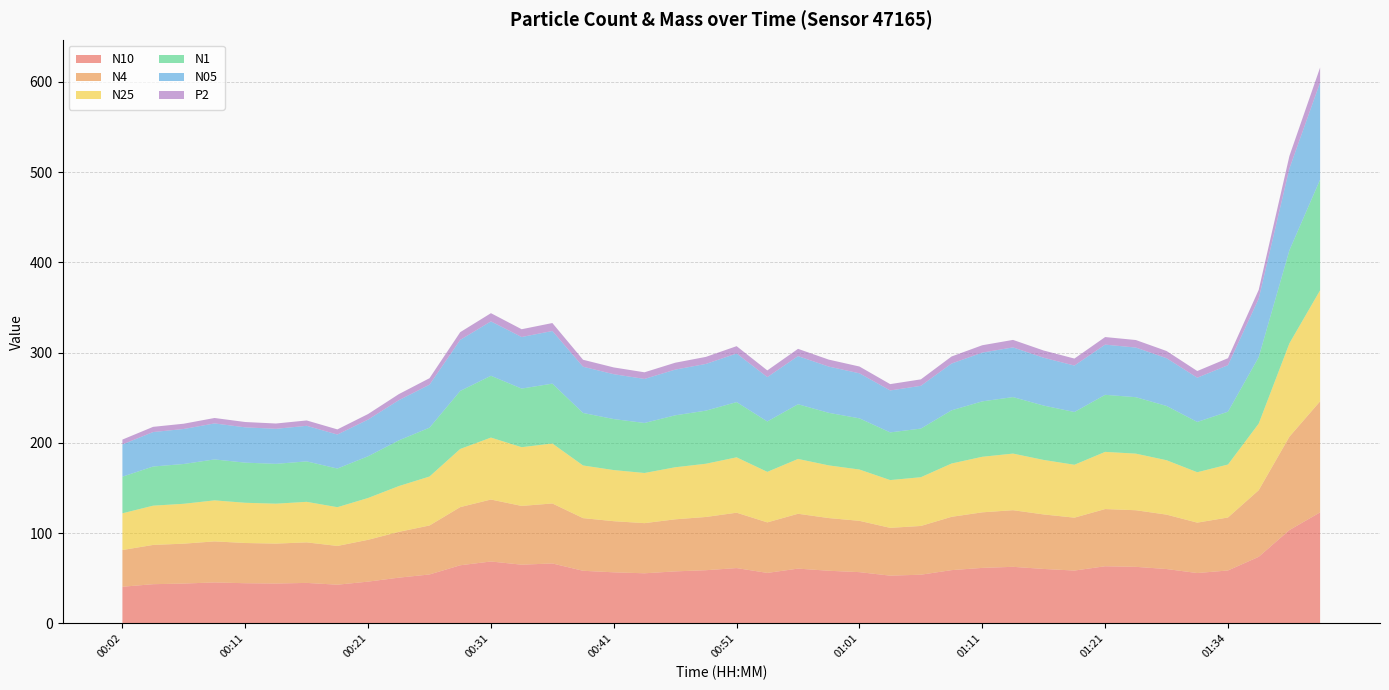

Reading left to right, list all the values displayed in this chart.

N10: 00:02=40.7	00:04=43.5	00:07=44.2	00:09=45.5	00:11=44.6	00:14=44.2	00:16=44.9	00:19=42.9	00:21=46.3	00:24=50.7	00:26=54.3	00:29=64.5	00:31=68.7	00:33=65.1	00:36=66.5	00:38=58.4	00:41=56.6	00:43=55.6	00:46=57.7	00:48=59.0	00:51=61.4	00:53=56.0	00:56=60.8	00:58=58.4	01:01=56.9	01:03=53.0	01:06=54.0	01:08=59.1	01:11=61.6	01:13=62.7	01:16=60.4	01:18=58.6	01:21=63.4	01:27=62.7	01:29=60.3	01:32=55.9	01:34=58.7	01:37=73.8	01:39=103.5	01:42=123.1
N4: 00:02=40.7	00:04=43.5	00:07=44.2	00:09=45.5	00:11=44.6	00:14=44.2	00:16=44.9	00:19=42.9	00:21=46.3	00:24=50.7	00:26=54.3	00:29=64.4	00:31=68.6	00:33=65.1	00:36=66.5	00:38=58.3	00:41=56.6	00:43=55.6	00:46=57.7	00:48=59.0	00:51=61.3	00:53=56.0	00:56=60.8	00:58=58.4	01:01=56.8	01:03=53.0	01:06=54.0	01:08=59.1	01:11=61.5	01:13=62.7	01:16=60.4	01:18=58.6	01:21=63.4	01:27=62.7	01:29=60.3	01:32=55.8	01:34=58.7	01:37=73.8	01:39=103.4	01:42=123.0
N25: 00:02=40.7	00:04=43.5	00:07=44.2	00:09=45.4	00:11=44.5	00:14=44.2	00:16=44.9	00:19=42.9	00:21=46.3	00:24=50.7	00:26=54.2	00:29=64.4	00:31=68.6	00:33=65.1	00:36=66.4	00:38=58.3	00:41=56.6	00:43=55.5	00:46=57.7	00:48=59.0	00:51=61.3	00:53=56.0	00:56=60.7	00:58=58.4	01:01=56.8	01:03=52.9	01:06=54.0	01:08=59.0	01:11=61.5	01:13=62.7	01:16=60.4	01:18=58.6	01:21=63.3	01:27=62.7	01:29=60.3	01:32=55.8	01:34=58.7	01:37=73.8	01:39=103.4	01:42=123.0
N1: 00:02=40.6	00:04=43.4	00:07=44.1	00:09=45.3	00:11=44.5	00:14=44.1	00:16=44.8	00:19=42.8	00:21=46.2	00:24=50.6	00:26=54.1	00:29=64.3	00:31=68.5	00:33=64.9	00:36=66.3	00:38=58.2	00:41=56.5	00:43=55.4	00:46=57.5	00:48=58.8	00:51=61.2	00:53=55.8	00:56=60.6	00:58=58.2	01:01=56.7	01:03=52.8	01:06=53.9	01:08=58.9	01:11=61.4	01:13=62.6	01:16=60.2	01:18=58.5	01:21=63.2	01:27=62.5	01:29=60.1	01:32=55.7	01:34=58.5	01:37=73.6	01:39=103.1	01:42=122.6
N05: 00:02=35.7	00:04=38.2	00:07=38.8	00:09=39.9	00:11=39.1	00:14=38.8	00:16=39.4	00:19=37.7	00:21=40.7	00:24=44.5	00:26=47.6	00:29=56.5	00:31=60.2	00:33=57.1	00:36=58.3	00:38=51.2	00:41=49.7	00:43=48.8	00:46=50.6	00:48=51.8	00:51=53.8	00:53=49.1	00:56=53.3	00:58=51.2	01:01=49.9	01:03=46.5	01:06=47.4	01:08=51.8	01:11=54.0	01:13=55.0	01:16=53.0	01:18=51.4	01:21=55.6	01:27=55.0	01:29=52.9	01:32=49.0	01:34=51.5	01:37=64.8	01:39=90.6	01:42=107.7
P2: 00:02=5.4	00:04=5.8	00:07=5.8	00:09=6.0	00:11=5.9	00:14=5.9	00:16=6.0	00:19=5.7	00:21=6.1	00:24=6.7	00:26=7.2	00:29=8.5	00:31=9.1	00:33=8.6	00:36=8.8	00:38=7.7	00:41=7.5	00:43=7.4	00:46=7.6	00:48=7.8	00:51=8.1	00:53=7.4	00:56=8.1	00:58=7.7	01:01=7.5	01:03=7.0	01:06=7.2	01:08=7.8	01:11=8.2	01:13=8.3	01:16=8.0	01:18=7.8	01:21=8.4	01:27=8.3	01:29=8.0	01:32=7.4	01:34=7.8	01:37=9.8	01:39=13.8	01:42=16.5